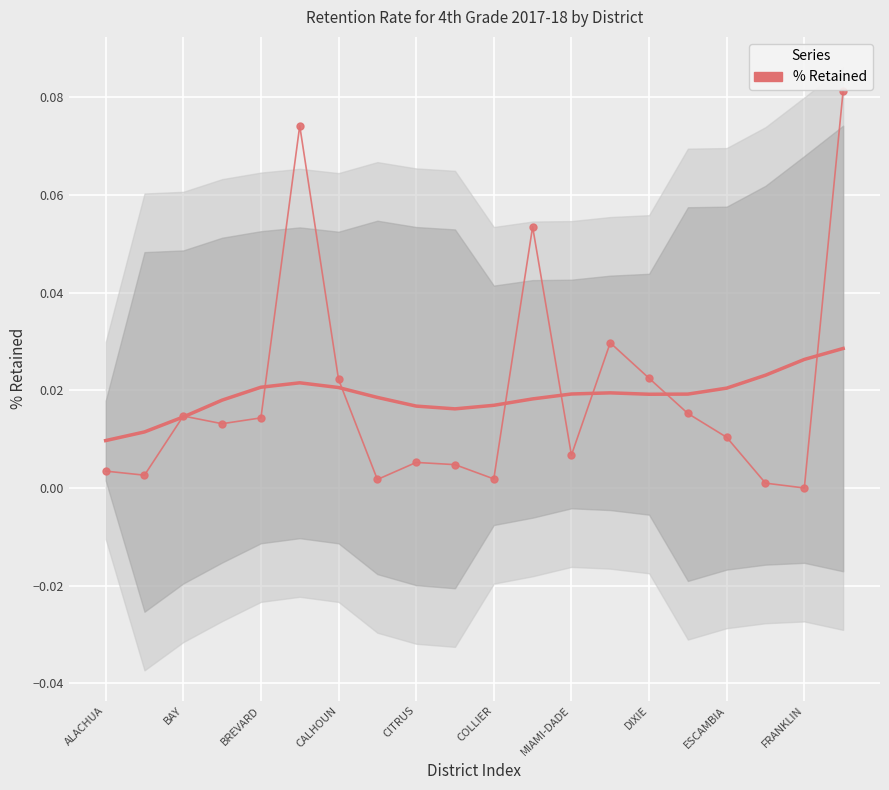

Where is % Retained nearest to the value 0?

FRANKLIN